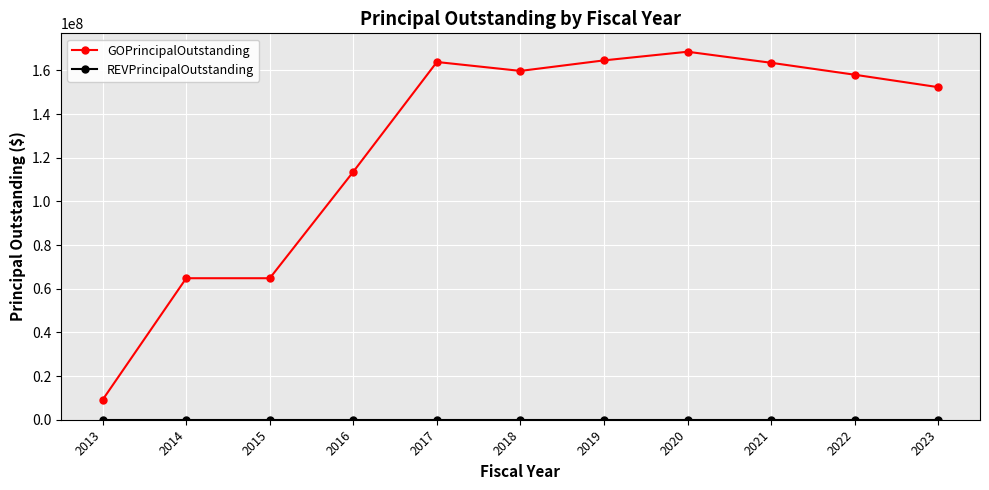

What is the difference between the GOPrincipalOutstanding values at 2016 and 2015?

48795000